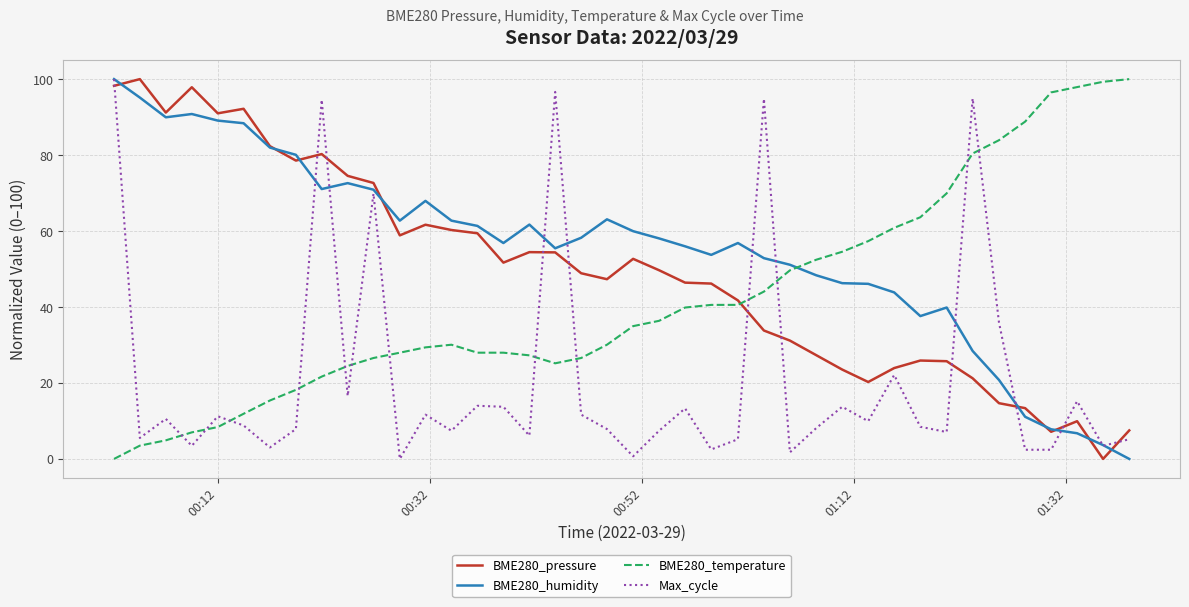

Which series has the largest total across all categories?

BME280_humidity